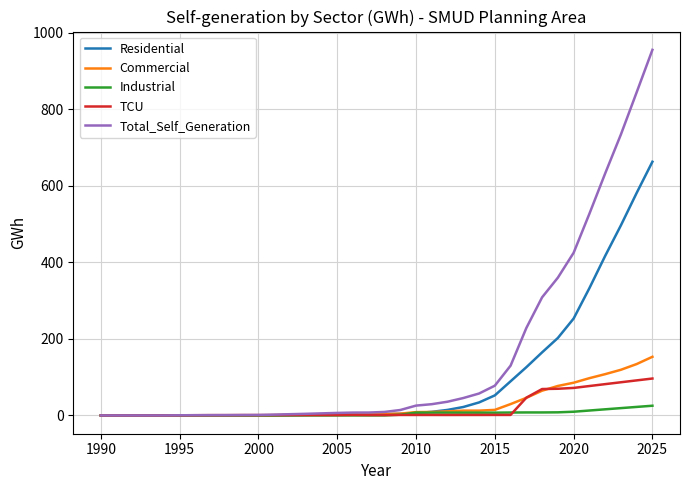

Which series has the largest range (max minus min)?

Total_Self_Generation